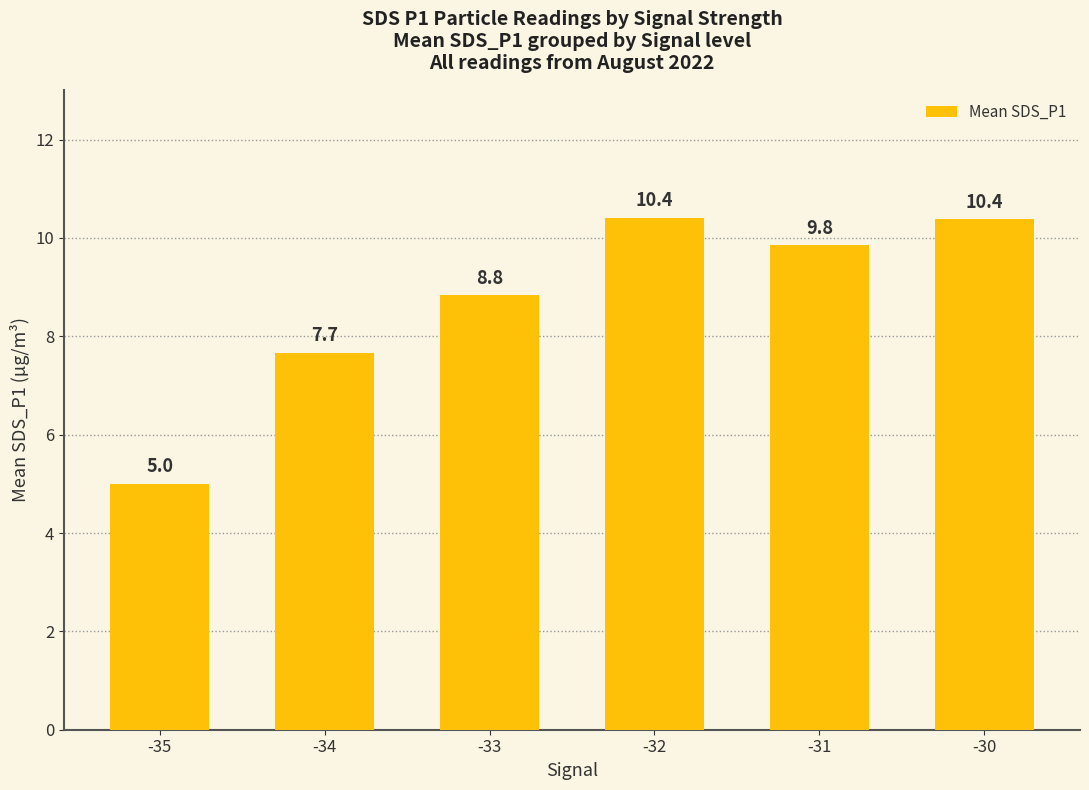

Approximately how many times larger is the value at -30 compared to -32?

1.0